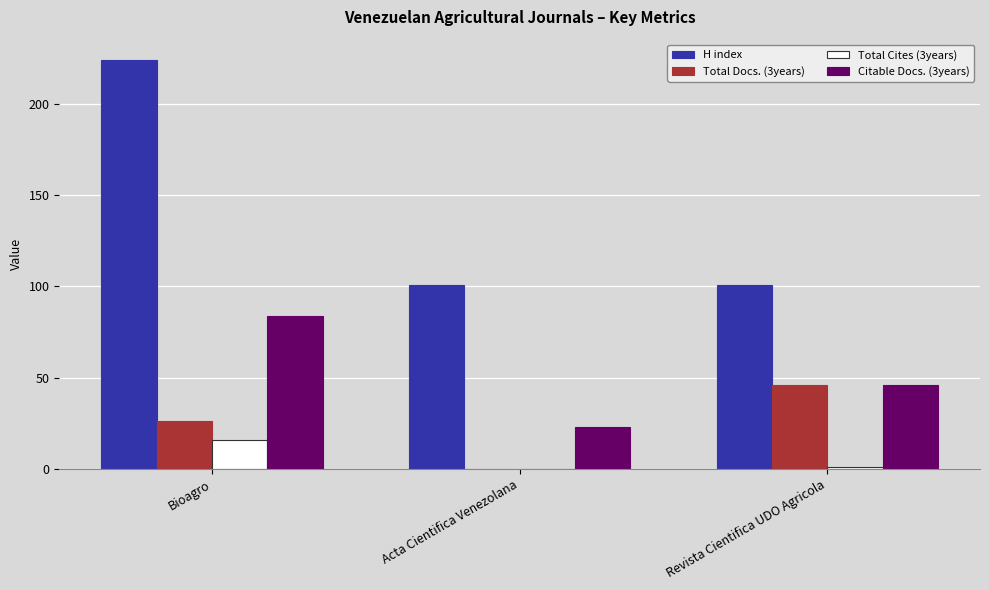

Which series has the largest range (max minus min)?

H index